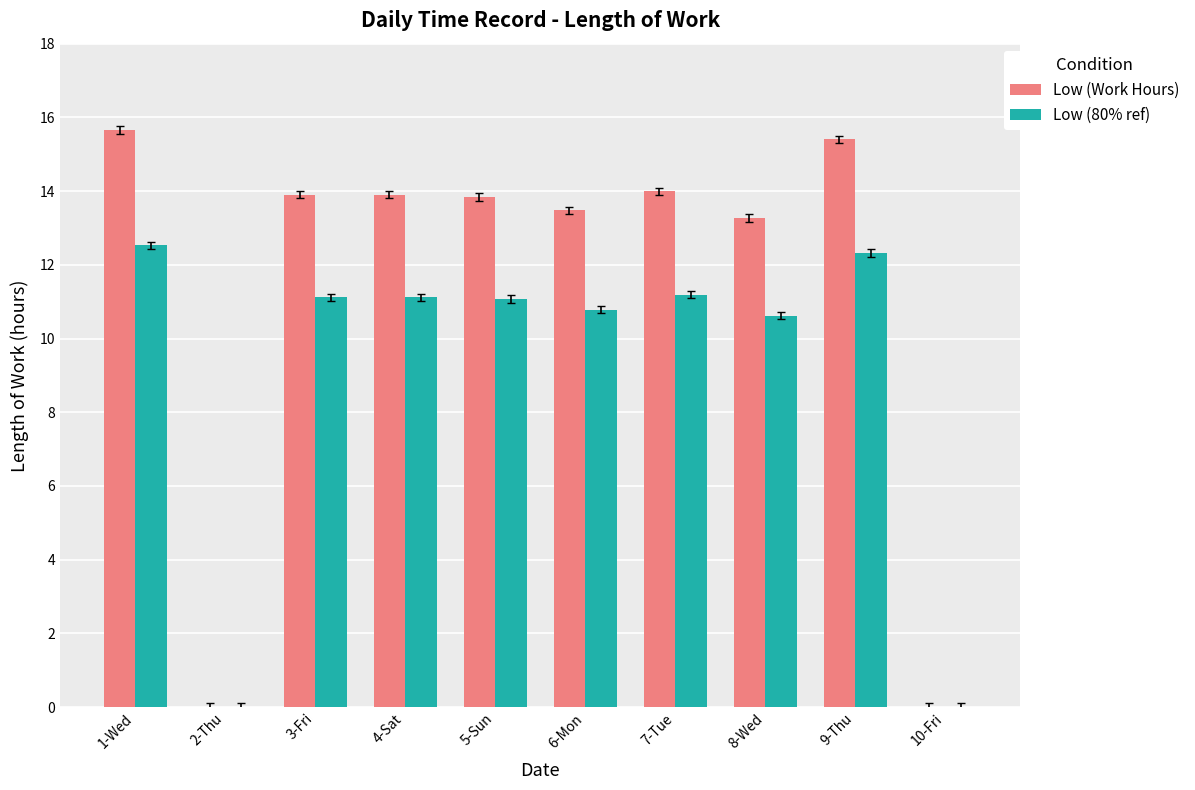

What is the sum of the Low (80% ref) values at 1-Wed and 6-Mon?

23.3